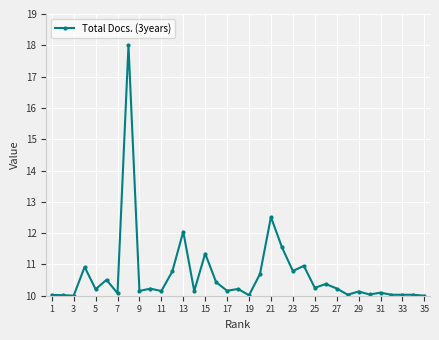

What is the sum of all values?

373.2